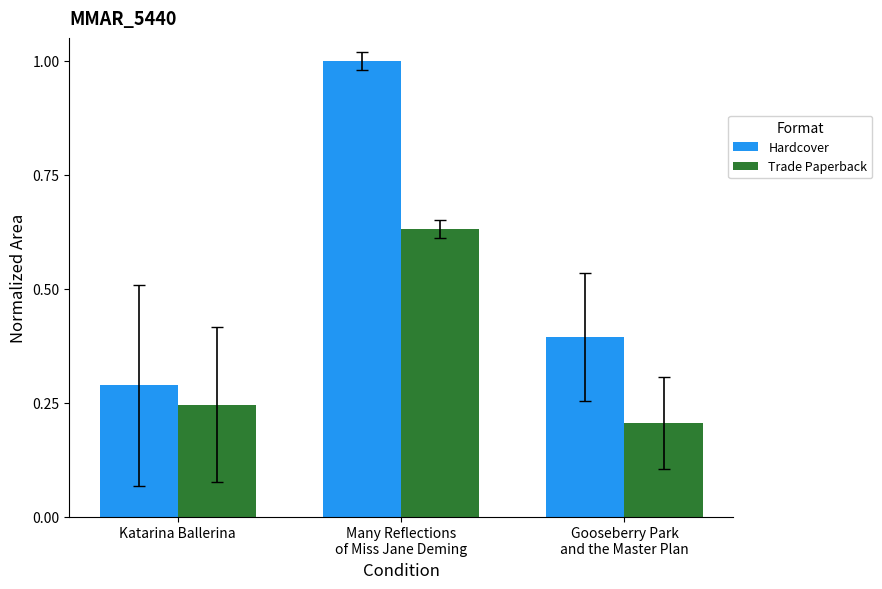

Is it true that Trade Paperback equals 0.4 at Gooseberry Park
and the Master Plan?

False